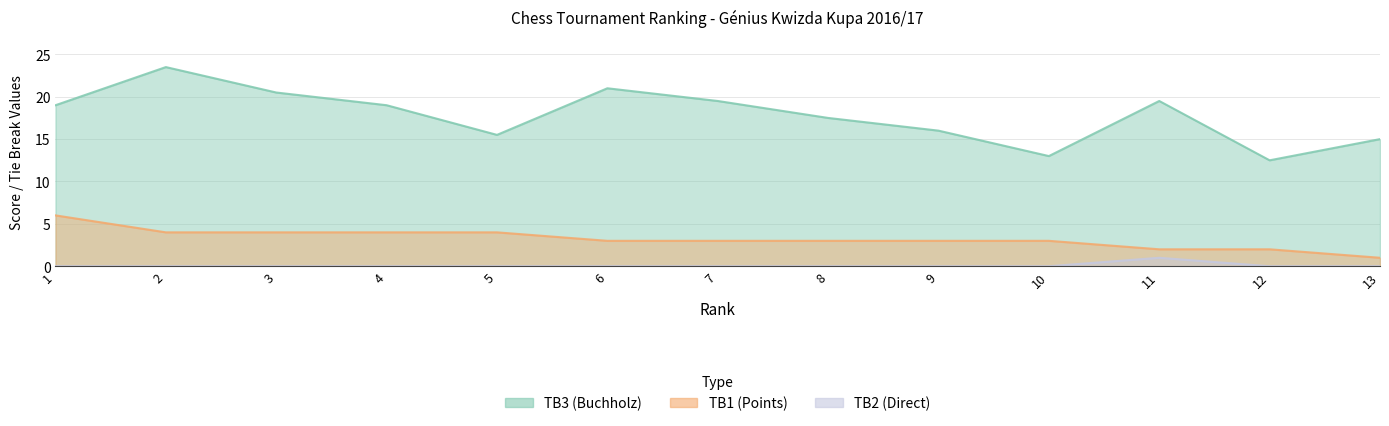

True or false: TB2 (Direct) and TB3 (Buchholz) intersect in this chart.

False